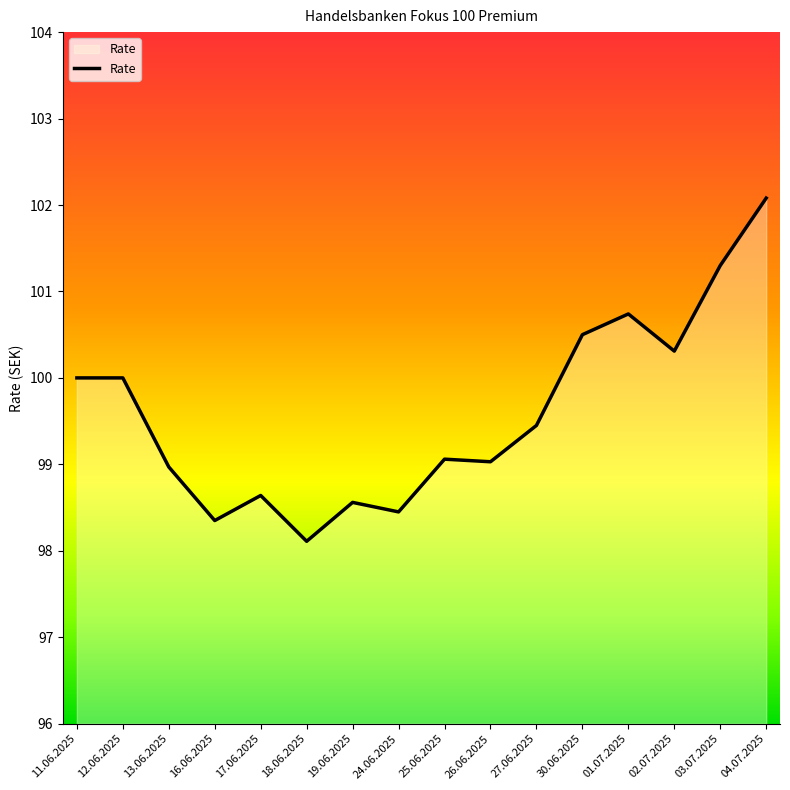

Between 04.07.2025 and 25.06.2025, which is larger?

04.07.2025